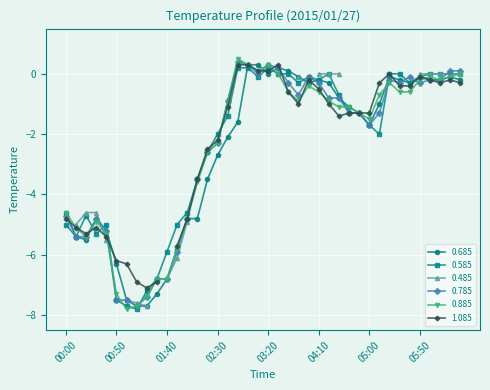

After their last crossing, which series has the higher values: 0.885 or 0.685?

0.885